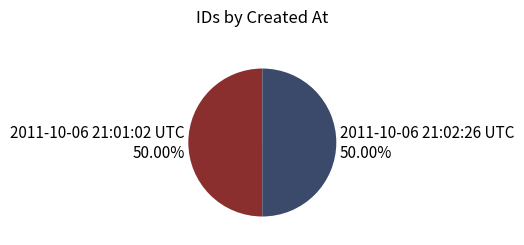

Do 2011-10-06 21:02:26 UTC and 2011-10-06 21:01:02 UTC together represent more than half of the pie?

Yes